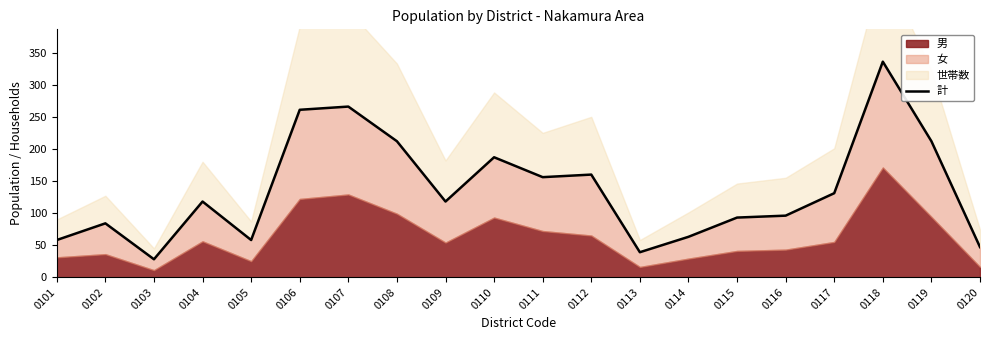

Is it true that the value at 0101 is 32?

False